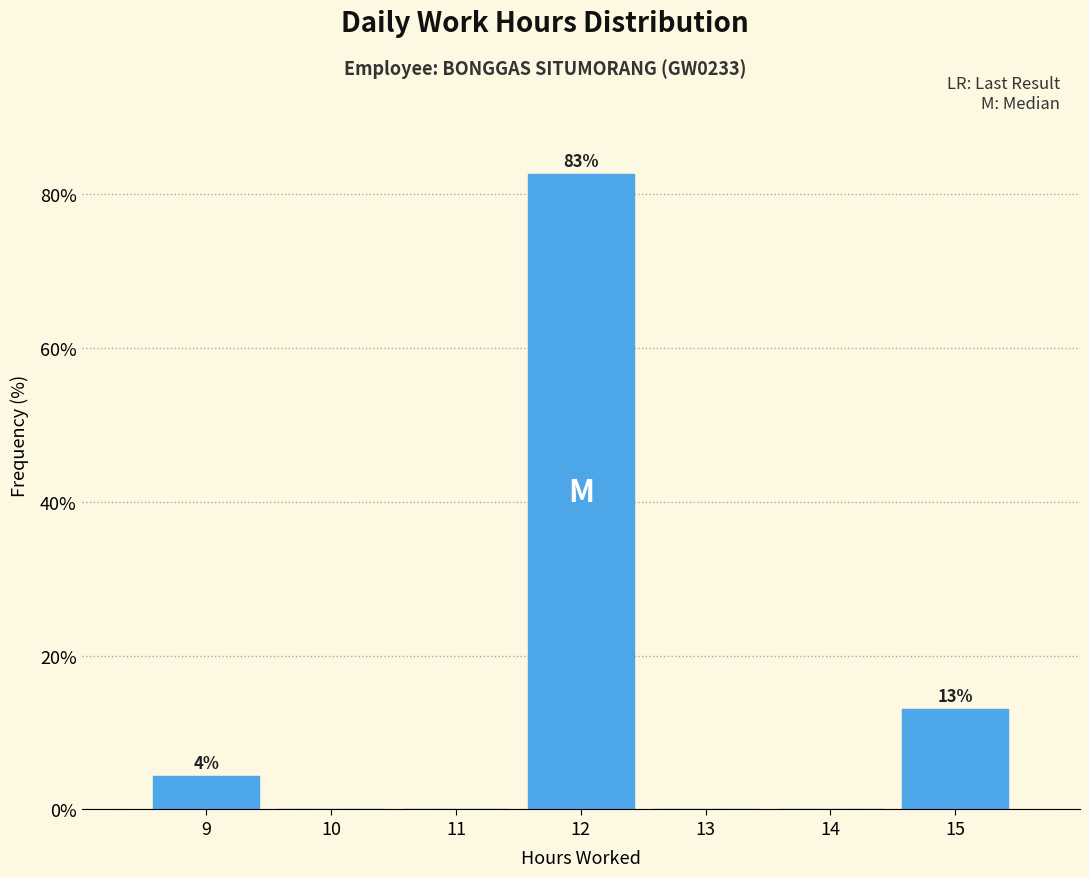

Which range on the x-axis has the tallest bar?

11.5 to 12.5